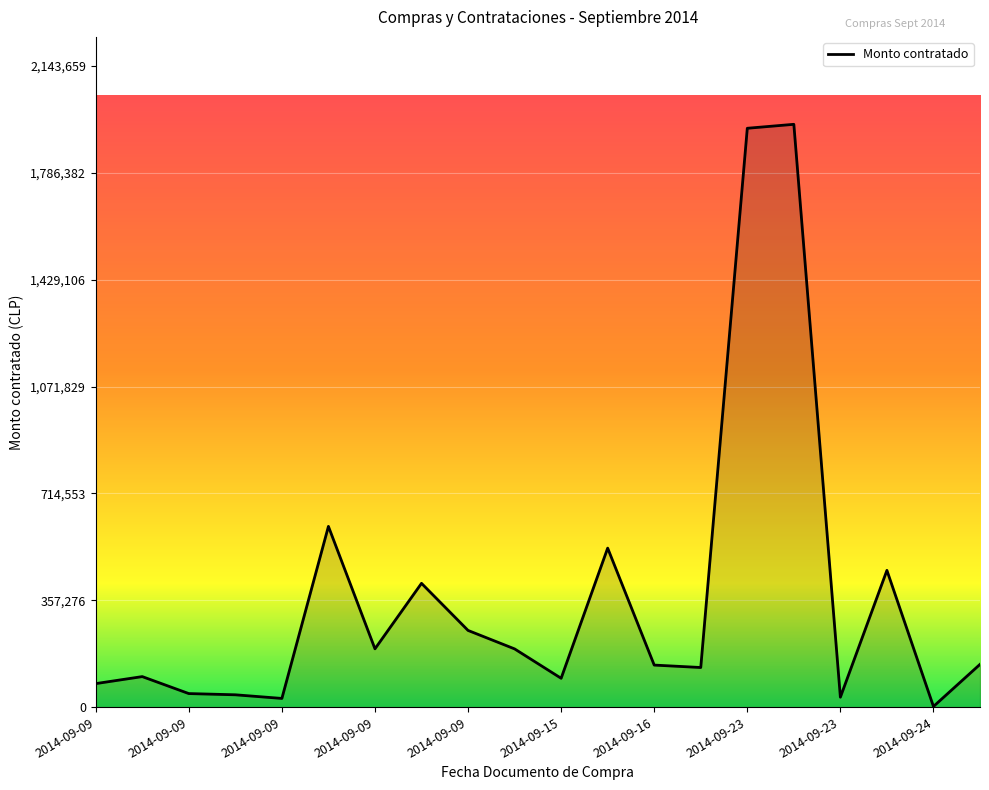

What is the greatest value displayed?

1948781